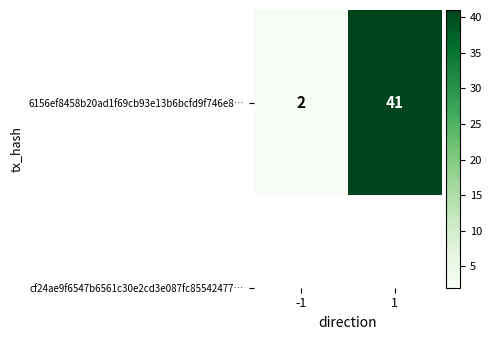

What is the sum of all values?

43